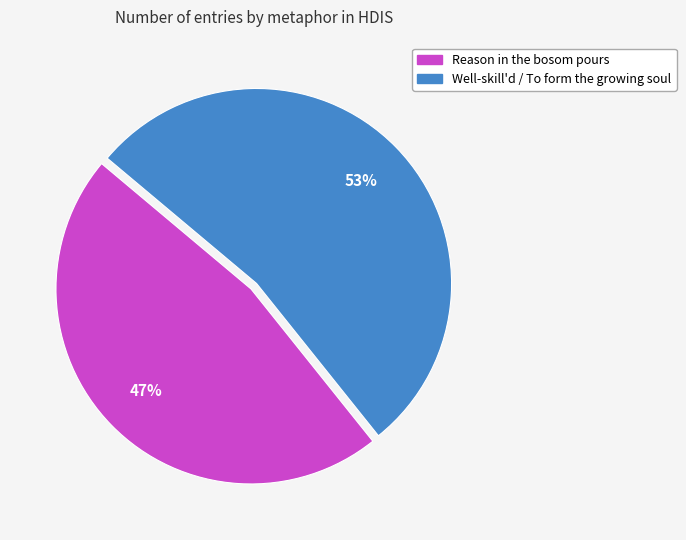

Do Well-skill'd / To form the growing soul and Reason in the bosom pours together represent more than half of the pie?

Yes